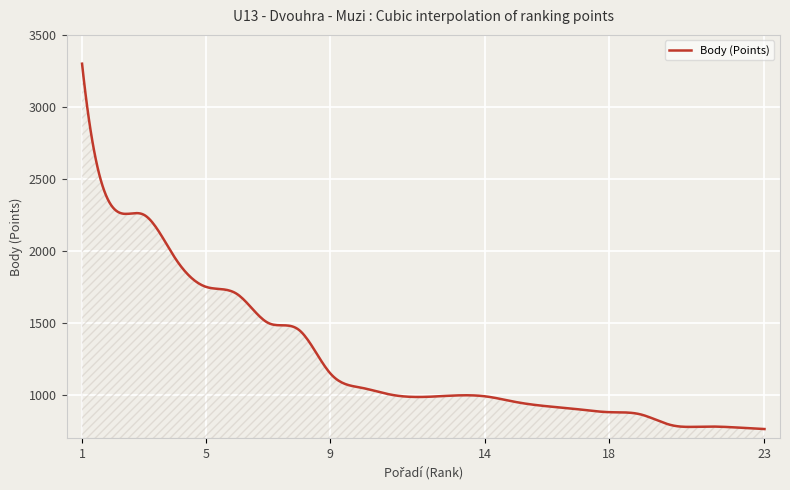

What is the minimum value shown in the chart?

763.0